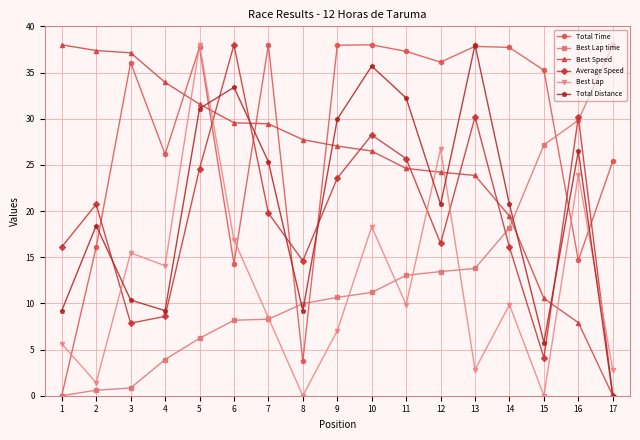

Where is Best Speed nearest to the value 19?

14